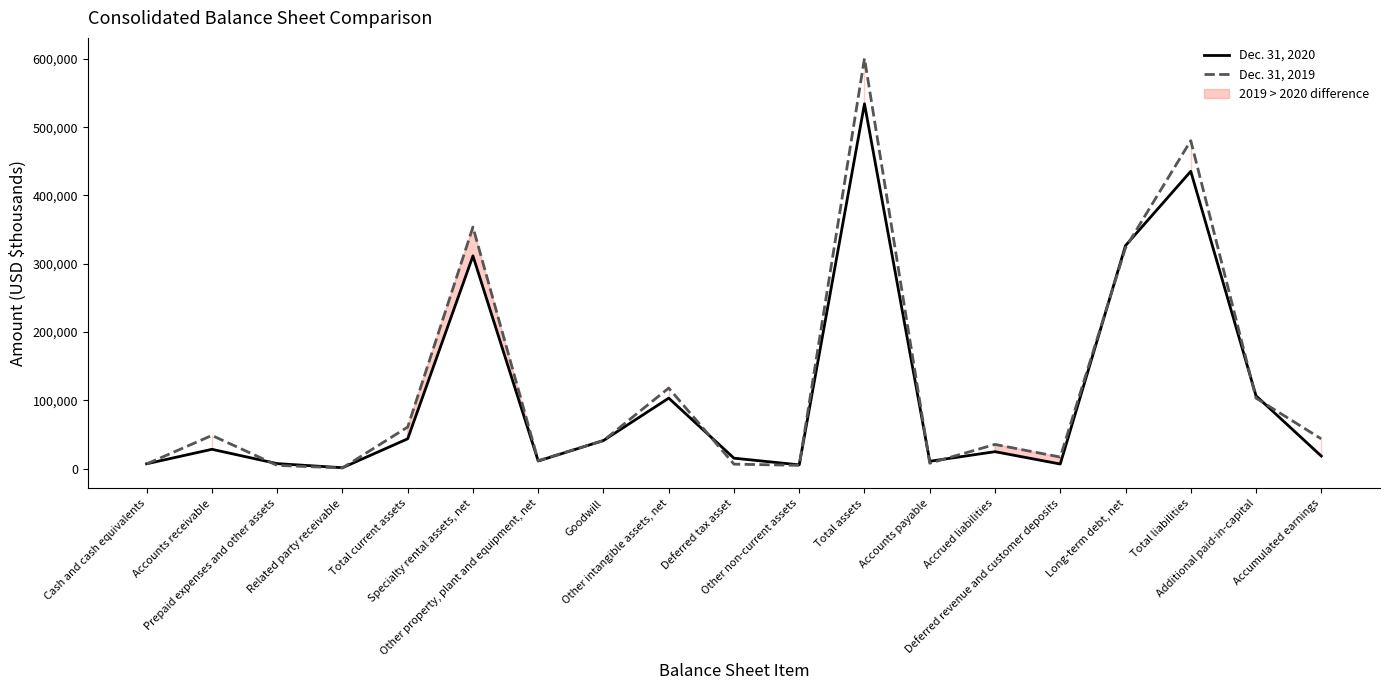

At which category is the sum across all series the highest?

Total assets